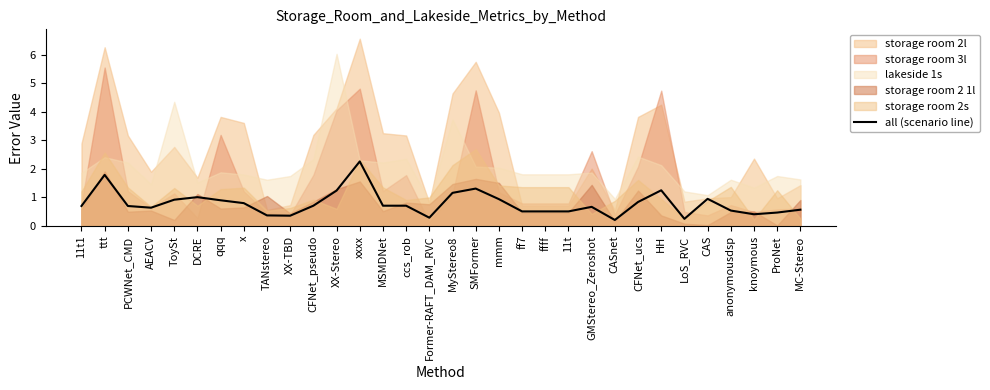

How many points are higher than both their immediate neighbors (excluding endpoints)?

7